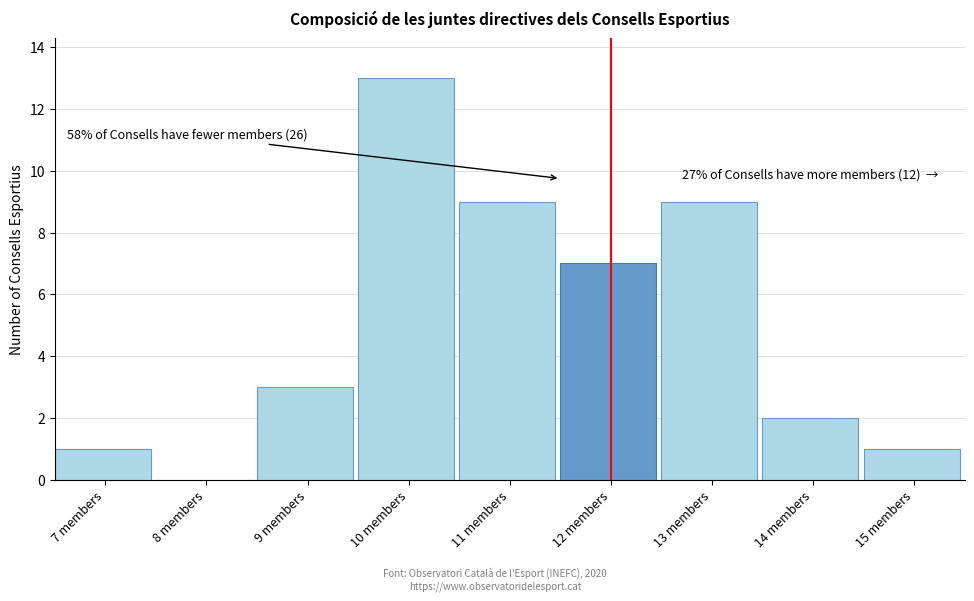

Reading left to right, transcribe all the data shown in this chart.

7 members=1	8 members=0	9 members=3	10 members=13	11 members=9	12 members=7	13 members=9	14 members=2	15 members=1